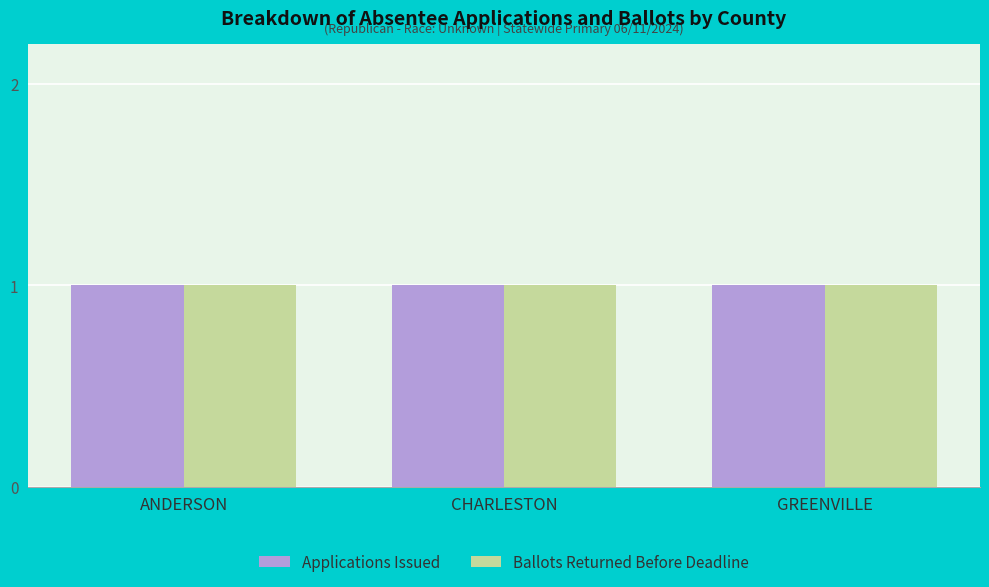

Which series has the largest range (max minus min)?

Applications Issued